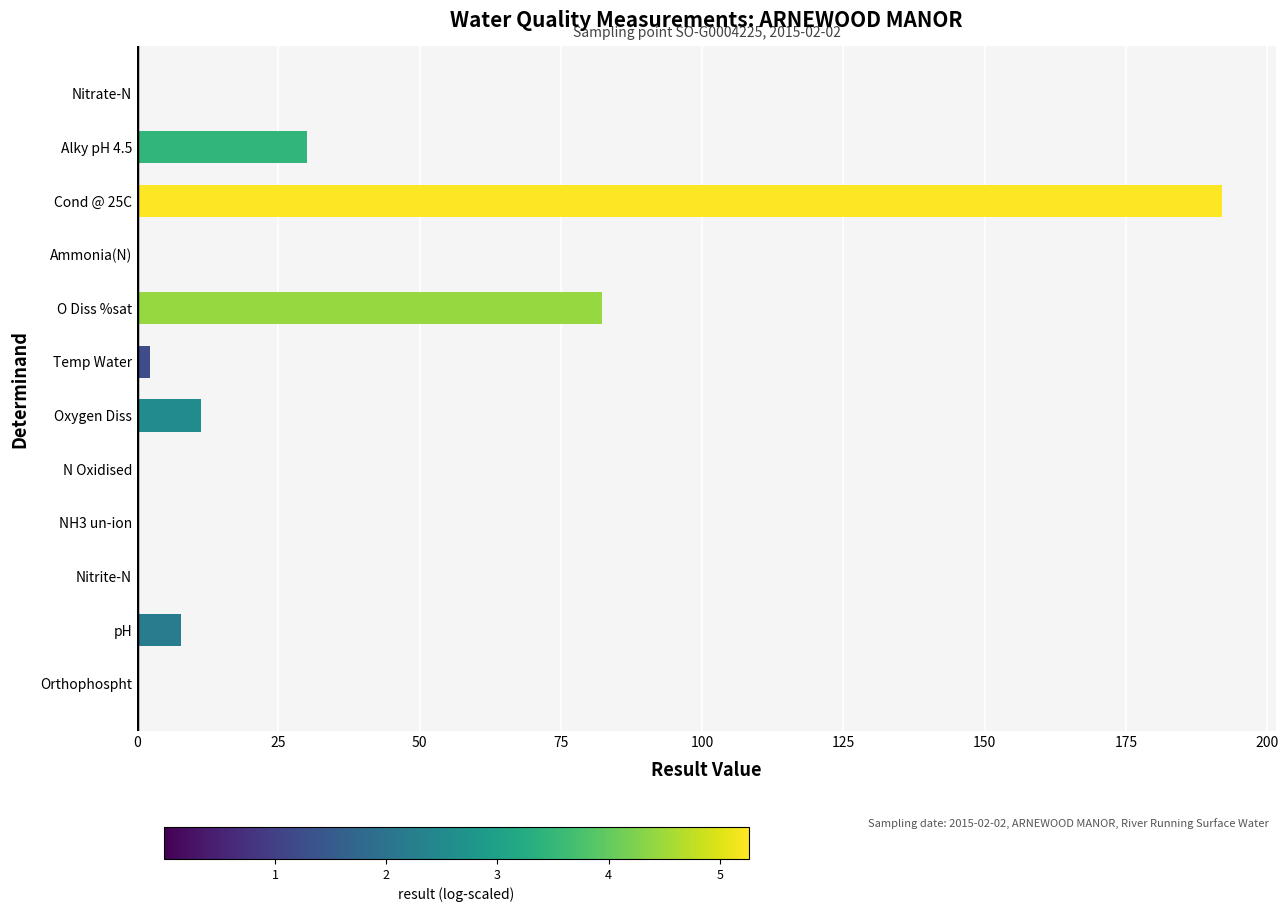

What is the ratio of the value at O Diss %sat to the value at Cond @ 25C?

0.4